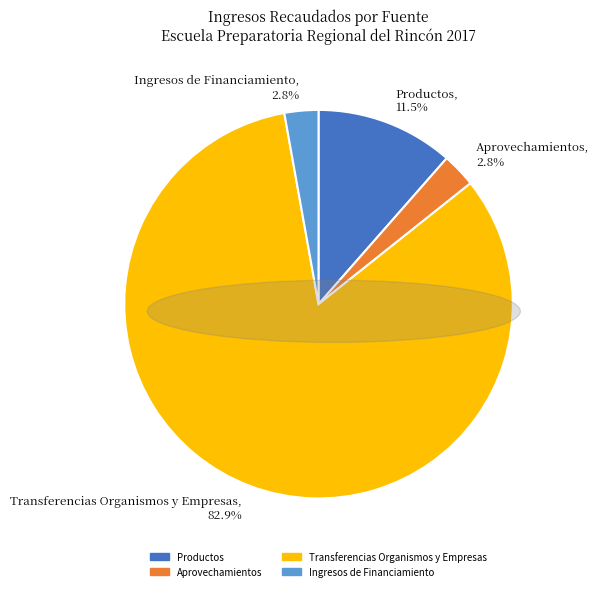

What is the largest slice in the pie chart?

Transferencias Organismos y Empresas